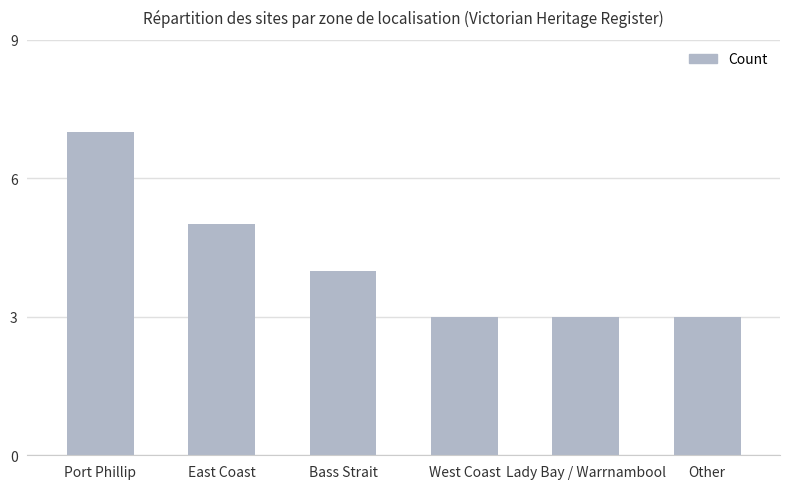

What value does the data have at Bass Strait?

4